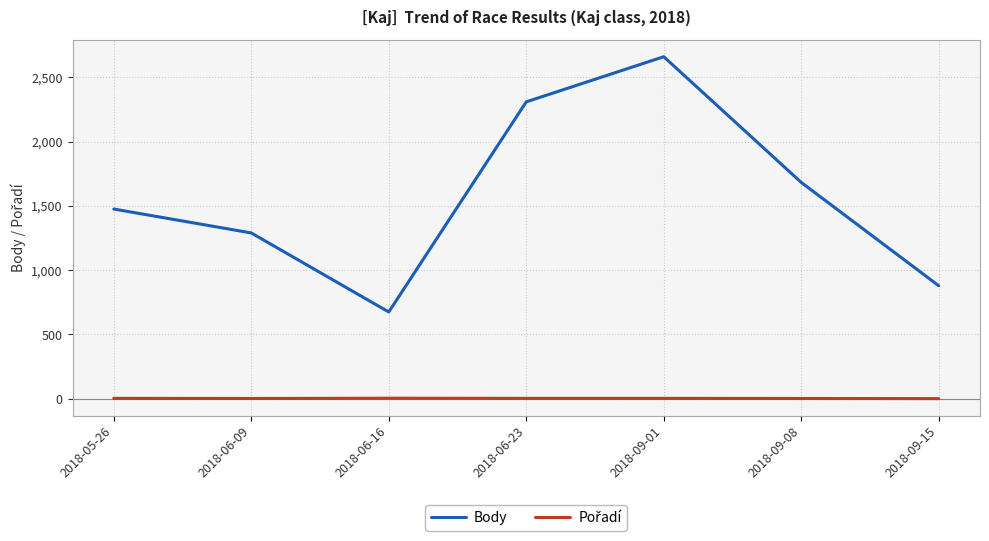

What is the difference between the maximum and minimum values in the Body series?

1986